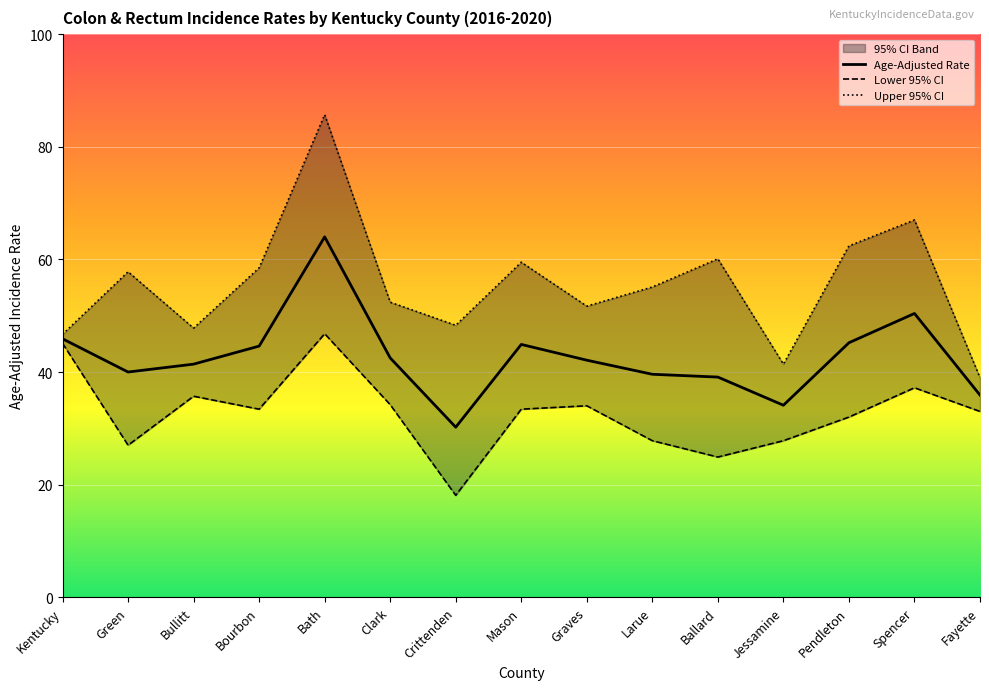

What is the difference between the highest and lowest values at Jessamine?

13.6